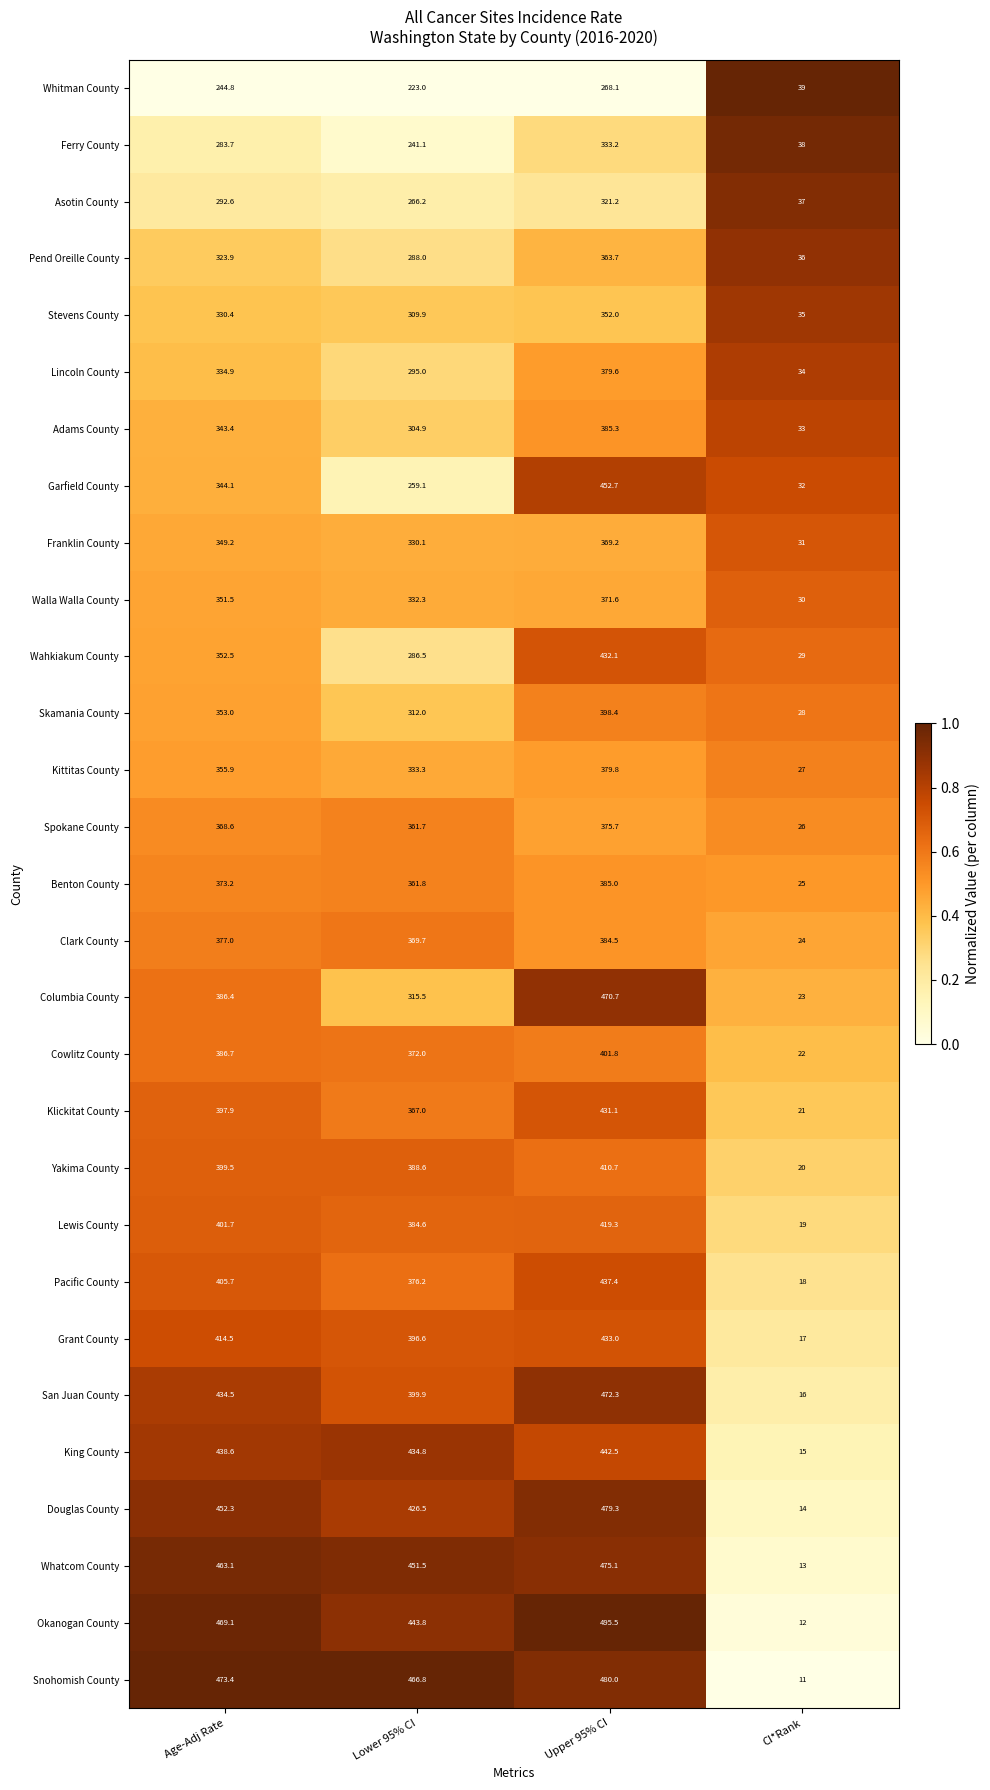

What is the difference between the second highest and second lowest values in the Okanogan County series?

25.3